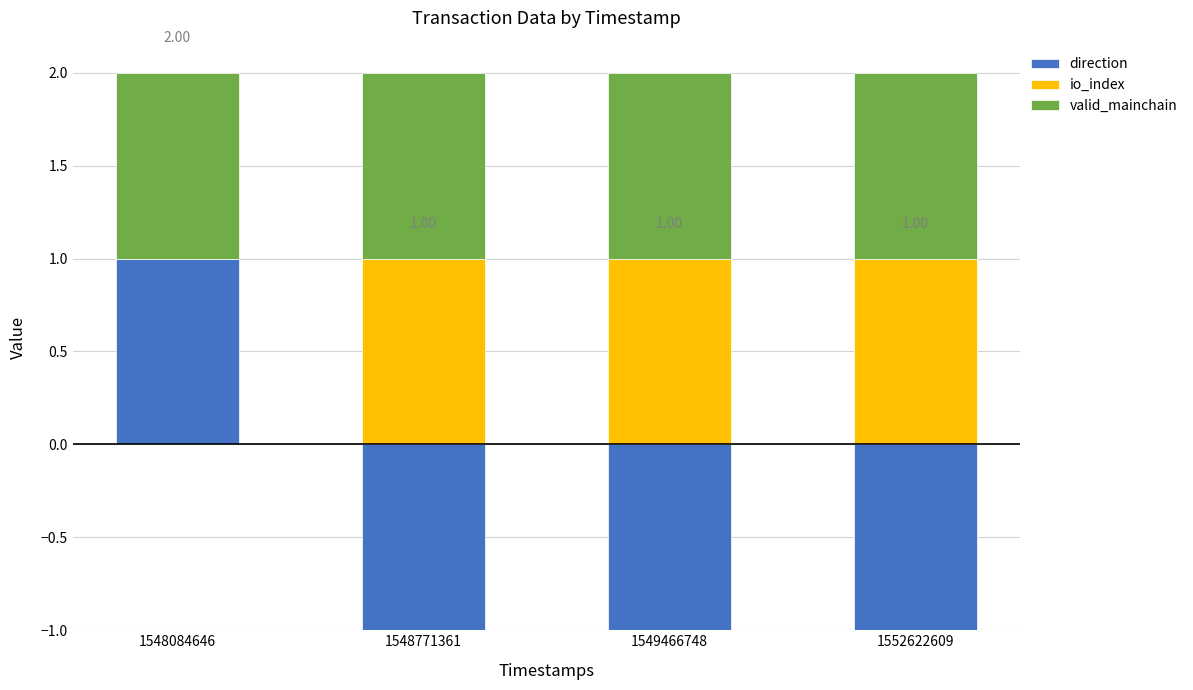

What is the value of the valid_mainchain bar at the 1st from the left?

1